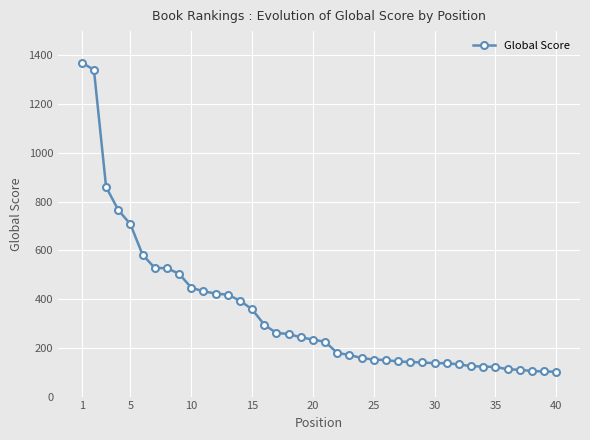

Does the chart have visible grid lines?

Yes